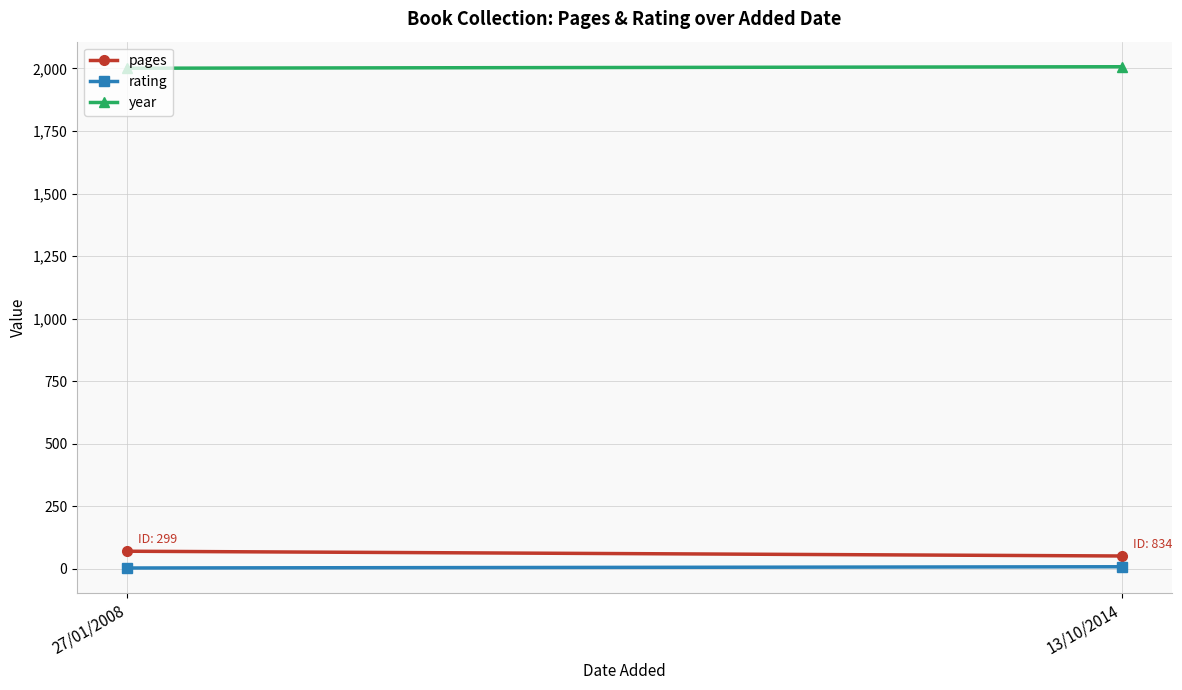

How many values in the pages series are below 71?

1